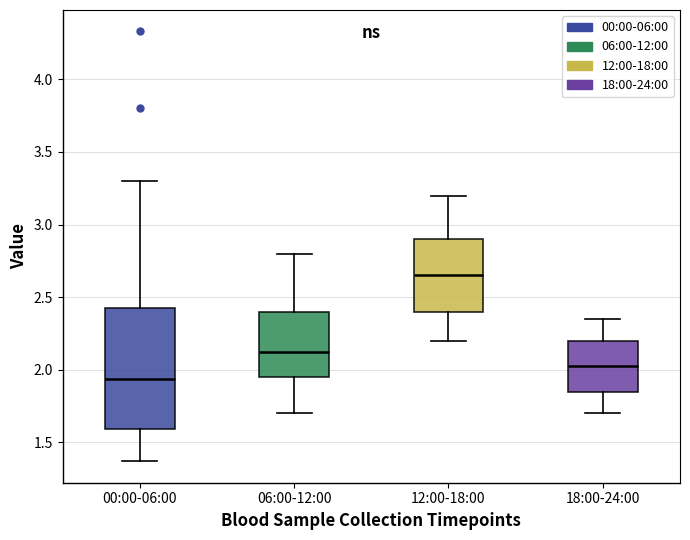

Comparing the boxes themselves (not the whiskers), which one is the tallest?

00:00-06:00